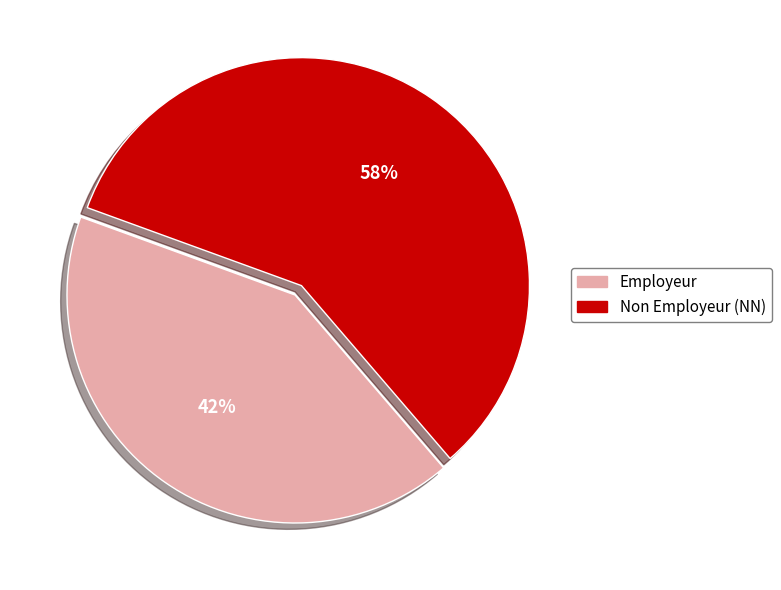

Is the sum of Employeur and Non Employeur (NN) greater than half?

Yes